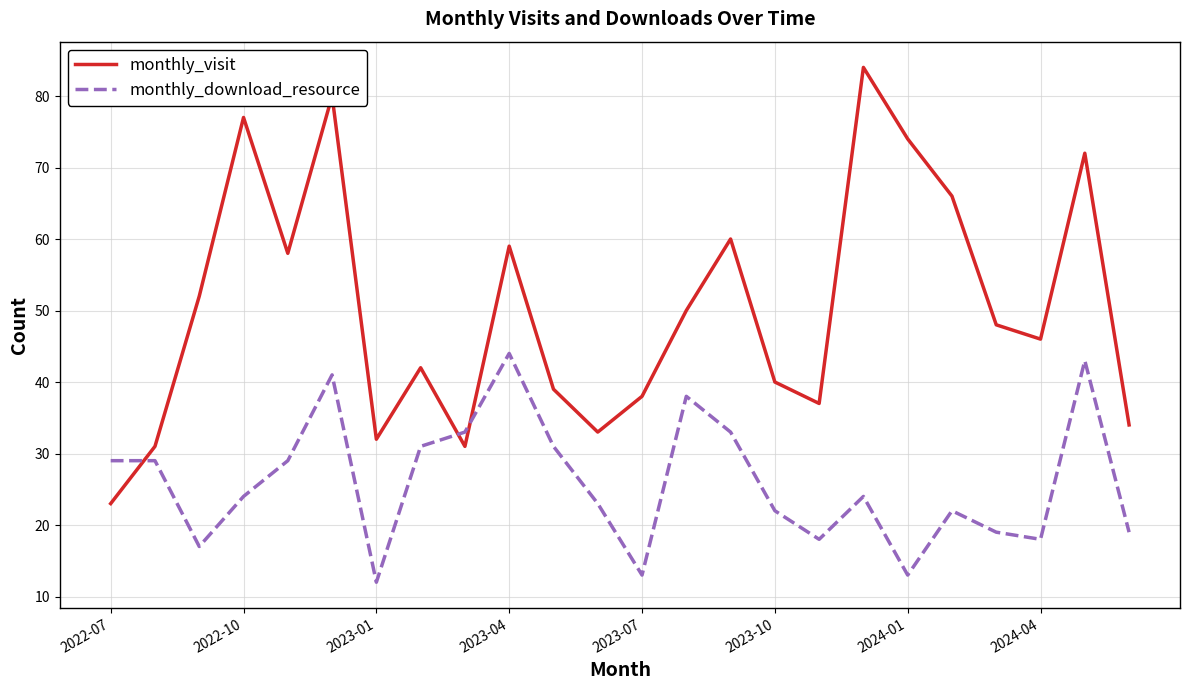

After their last crossing, which series has the higher values: monthly_visit or monthly_download_resource?

monthly_visit